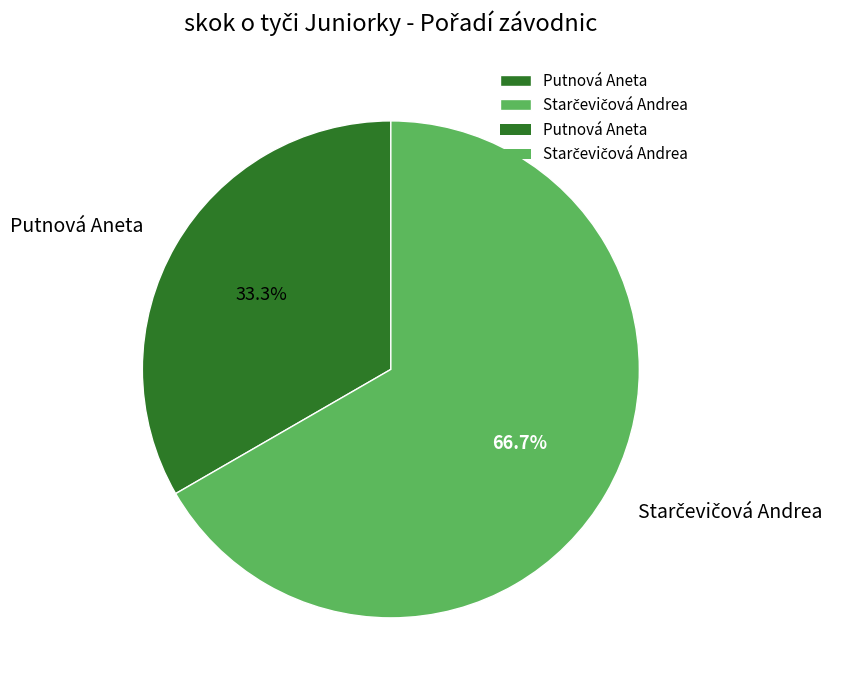

What portion of the pie excludes Putnová Aneta?

66.7%